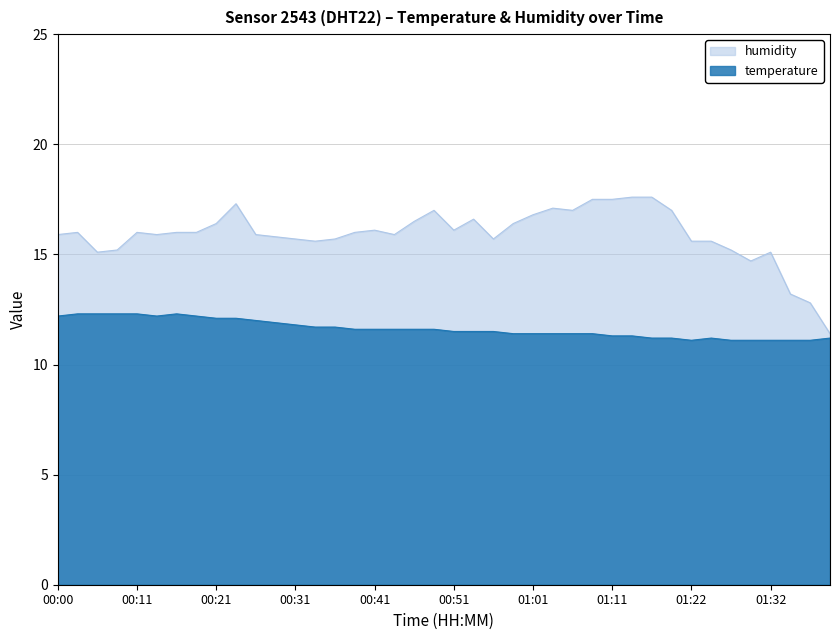

What is the difference between the maximum and minimum values in the humidity series?

6.2